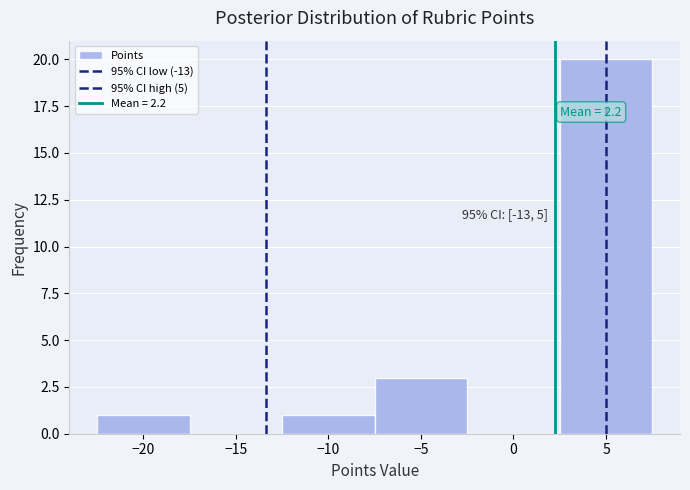

Which range on the x-axis has the tallest bar?

2.5 to 7.5